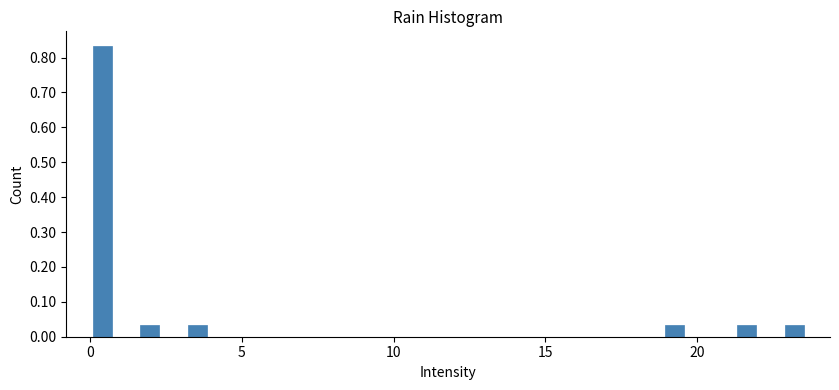

Read against the x-axis, roughly where is the centre of the tallest bar?

0.5